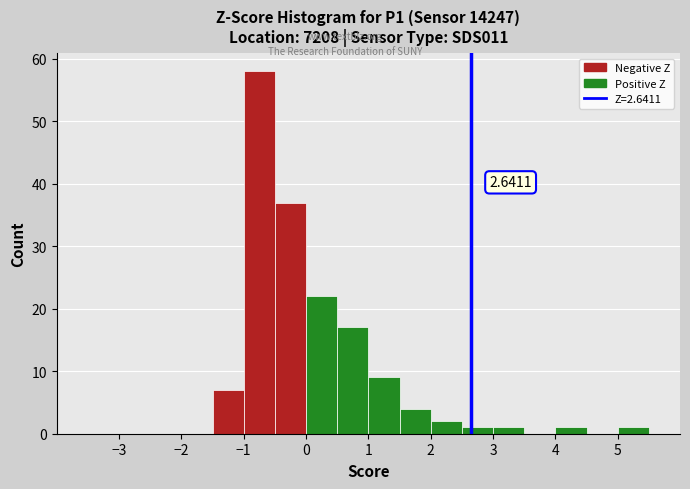

Which range on the x-axis has the tallest bar?

-1.0 to -0.5